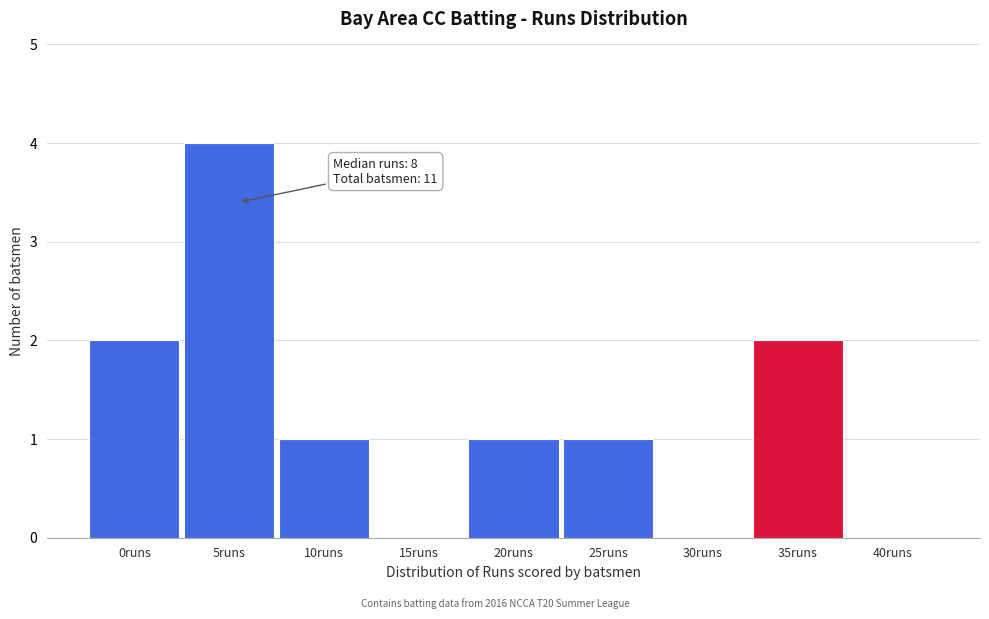

Reading left to right, extract all data points from this chart.

0runs=2	5runs=4	10runs=1	15runs=0	20runs=1	25runs=1	30runs=0	35runs=2	40runs=0